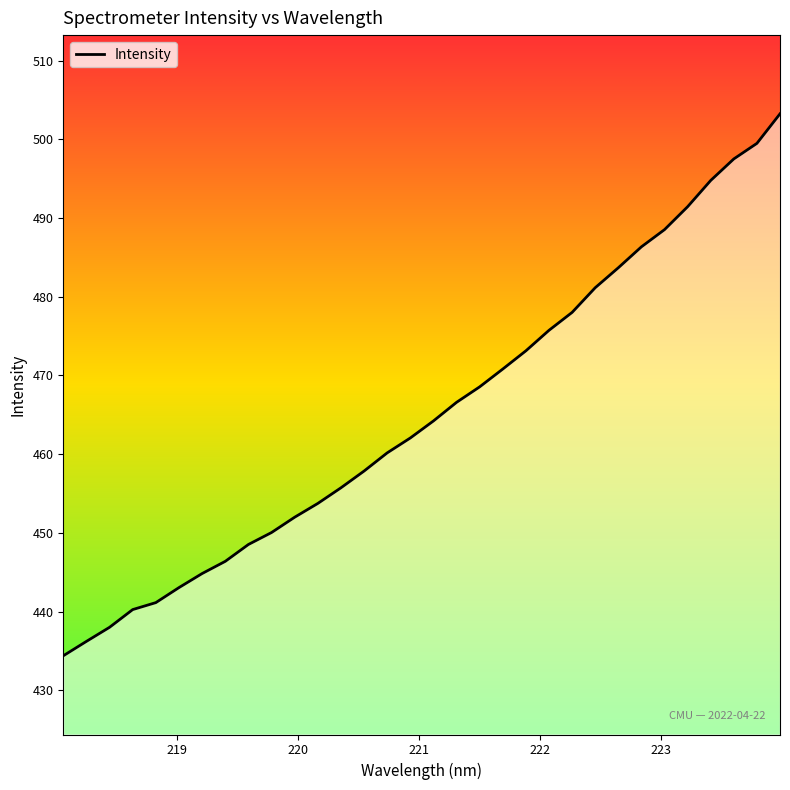

How many data points are less than 464?

16